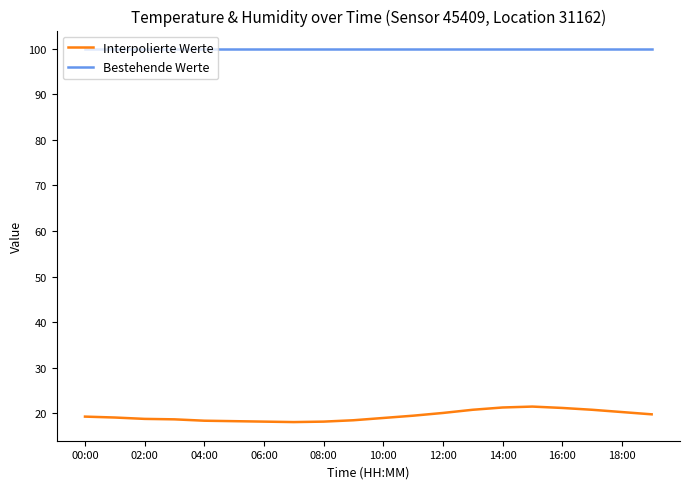

True or false: Interpolierte Werte and Bestehende Werte intersect in this chart.

False